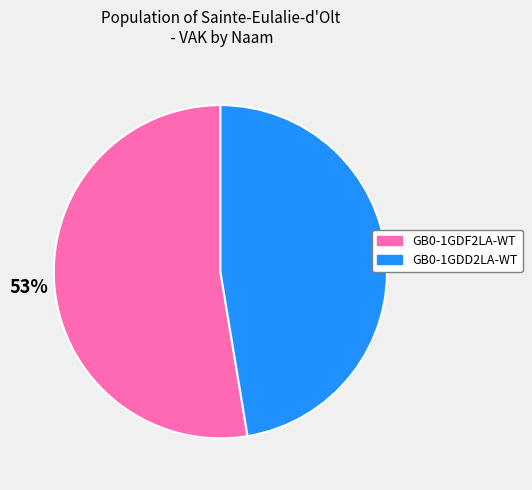

Rank the categories by value from lowest to highest.

GB0-1GDD2LA-WT, GB0-1GDF2LA-WT